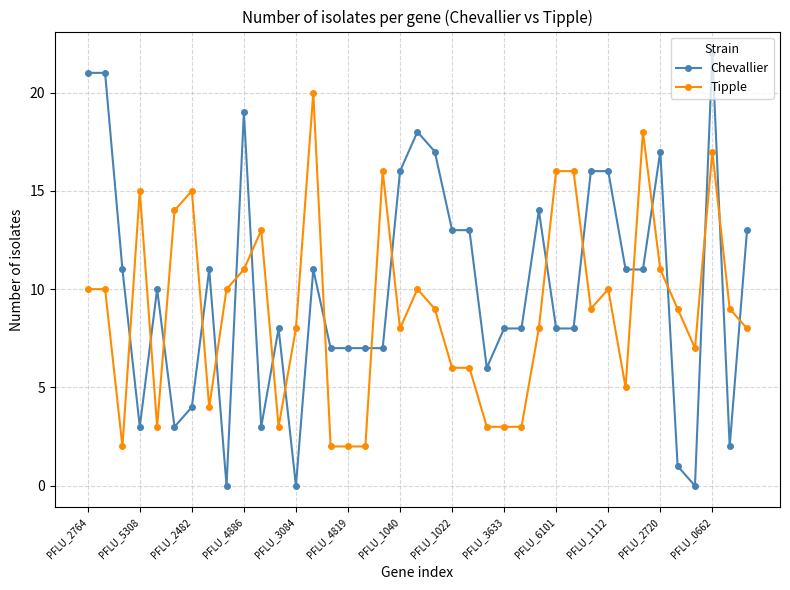

Which series has the largest total across all categories?

Chevallier